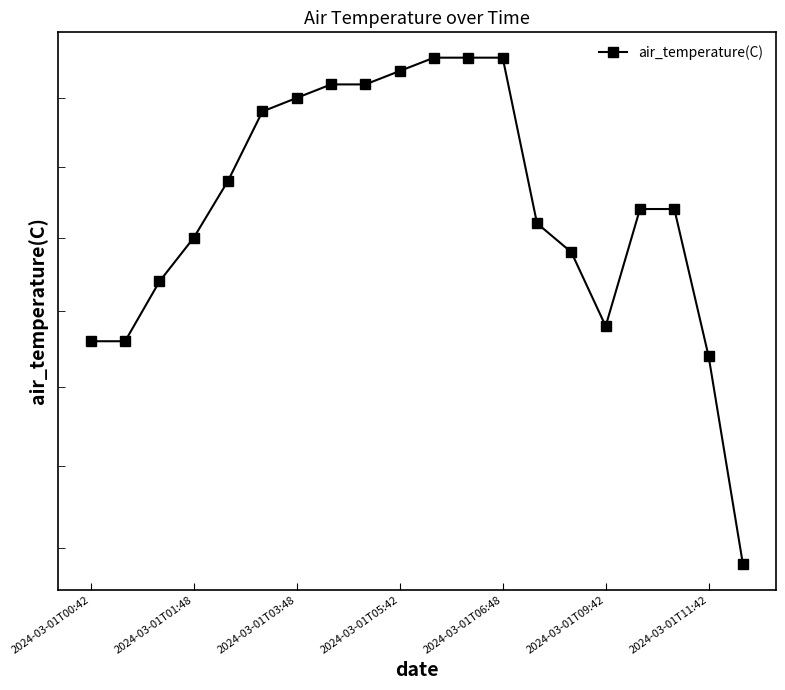

Reading left to right, list all the values displayed in this chart.

14.3	14.3	14.7	15.0	15.4	15.9	16.0	16.1	16.1	16.2	16.3	16.3	16.3	15.1	14.9	14.4	15.2	15.2	14.2	12.9